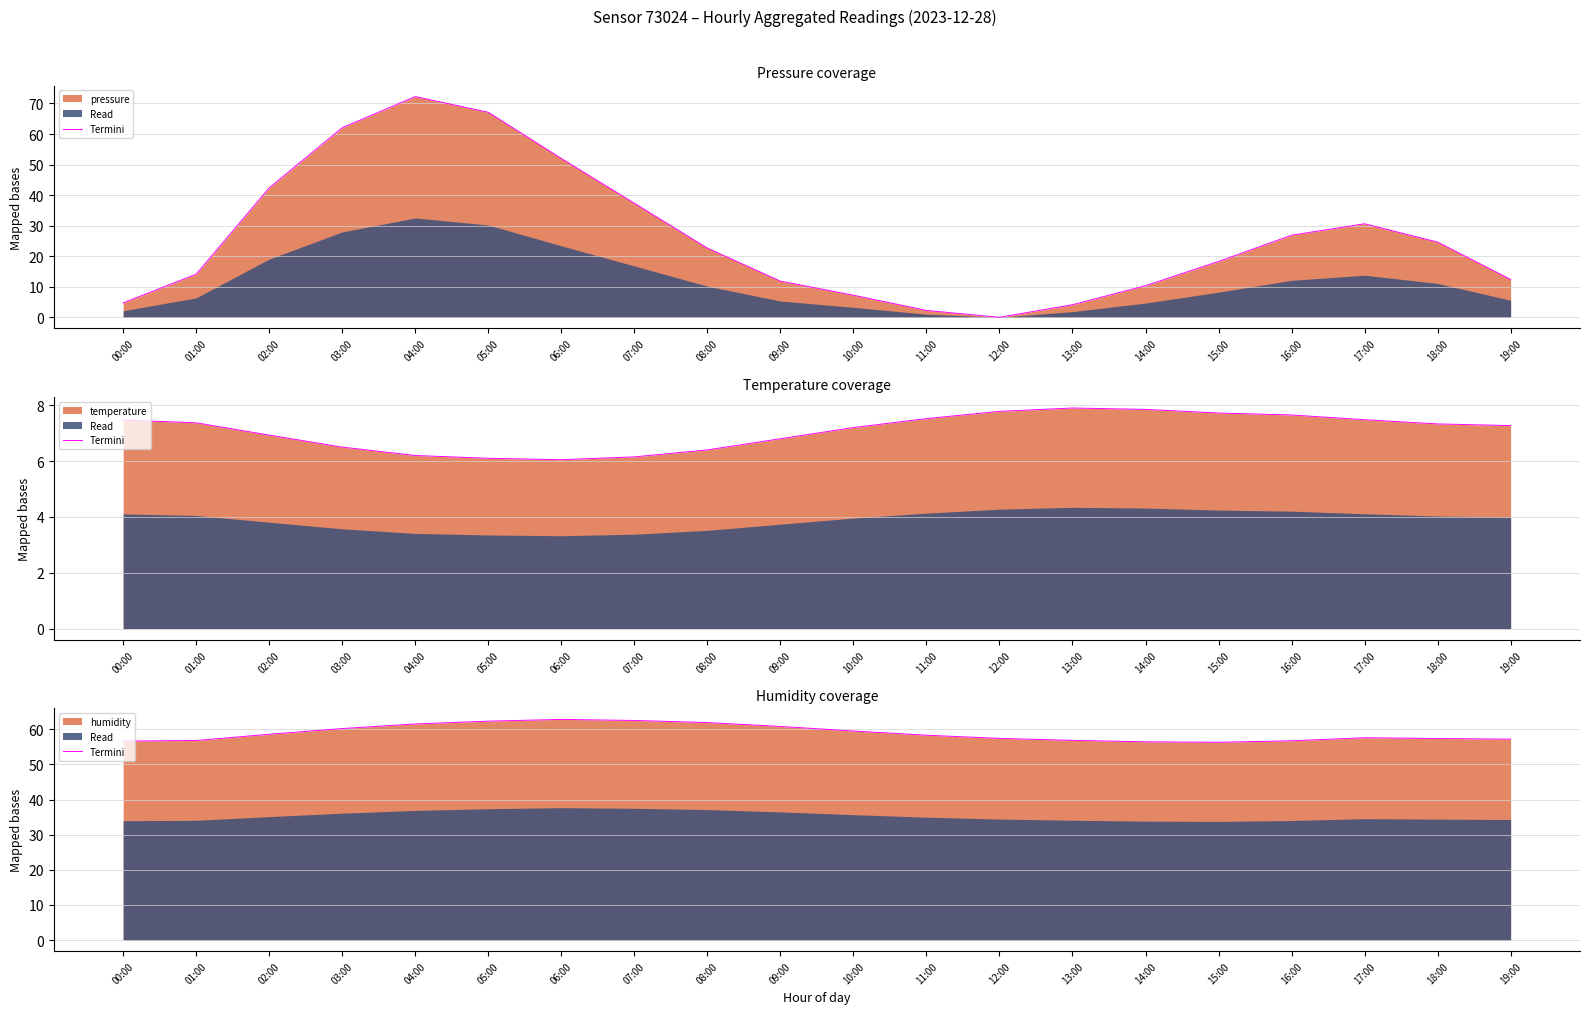

At which category does the data reach its first local peak?

06:00